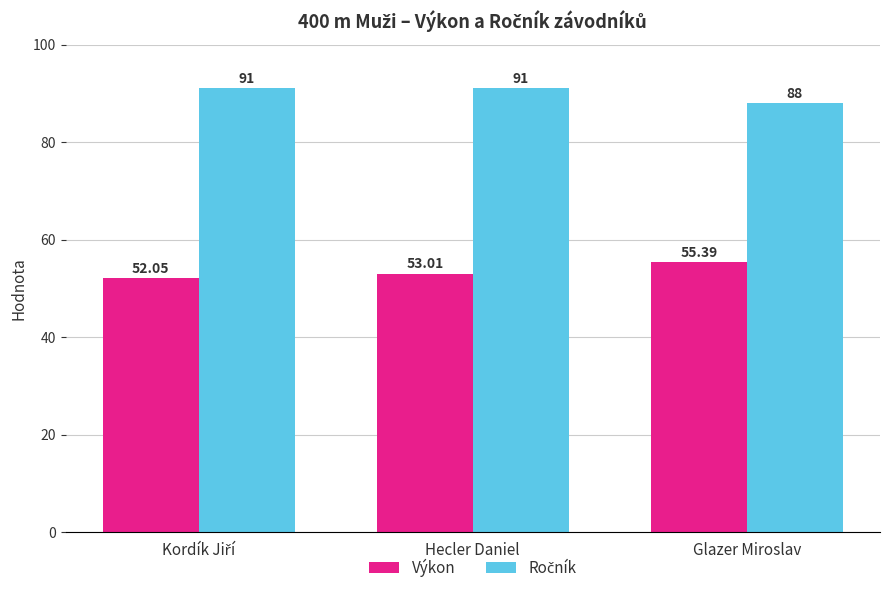

Which series has the widest spread of values?

Výkon